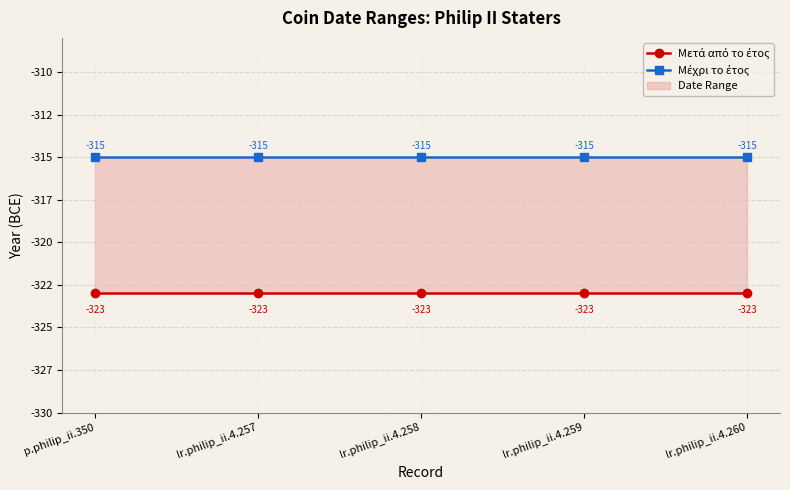

Which has a higher value, p.philip_ii.350 or lr.philip_ii.4.258?

p.philip_ii.350